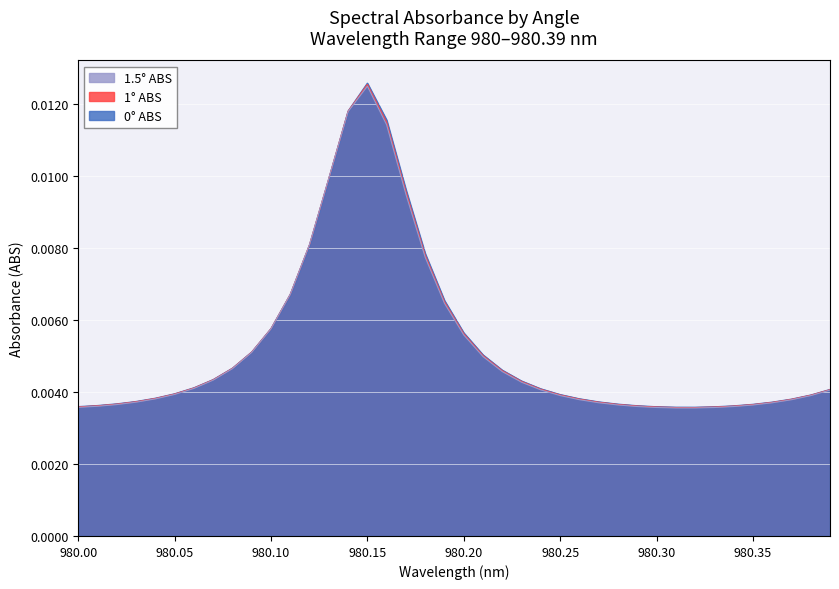

Between 980.3 and 980.39, which series saw the biggest shift?

1.5° ABS